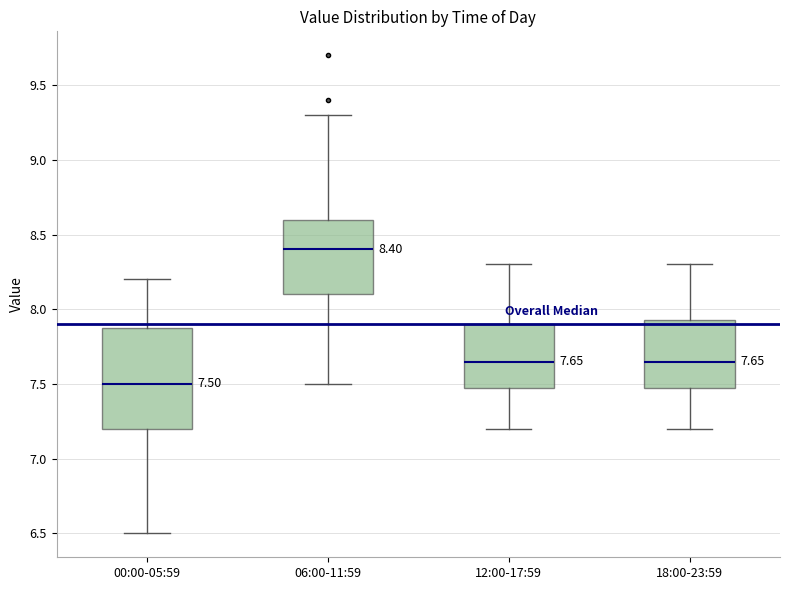

Which box's median line is the highest?

06:00-11:59